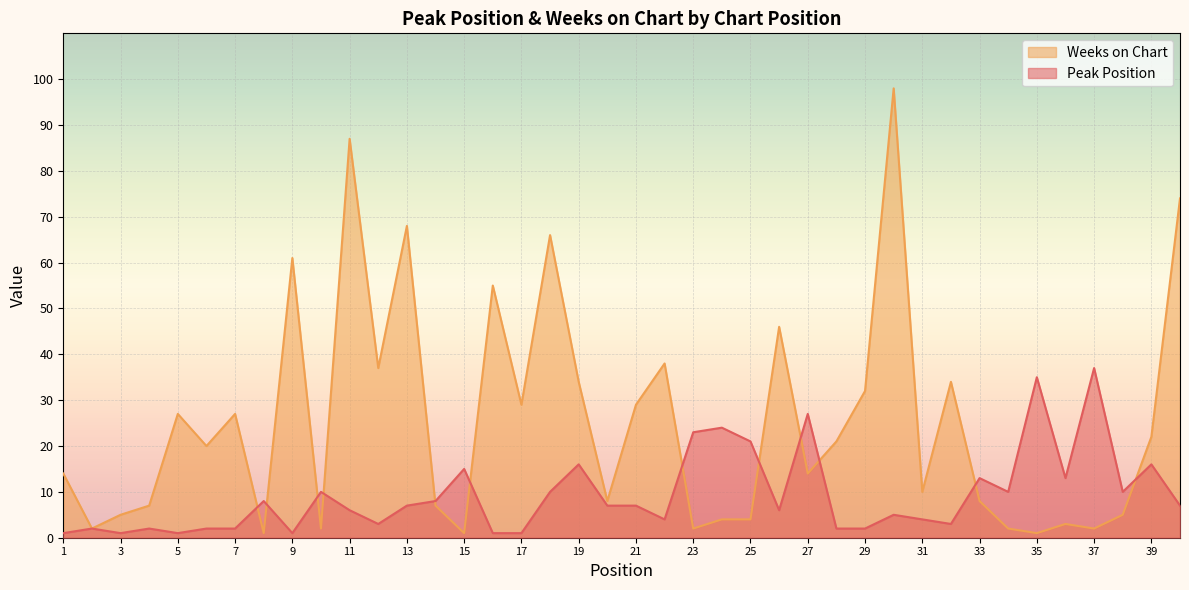

What is the spread (max minus min) of values at 35?

34